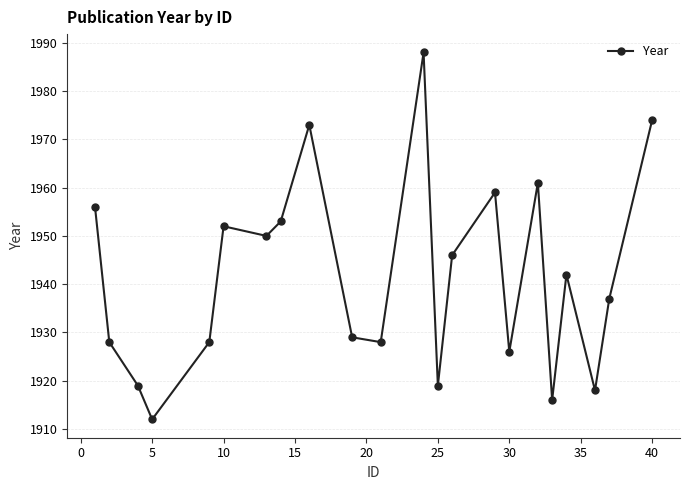

What is the smallest value displayed?

1912